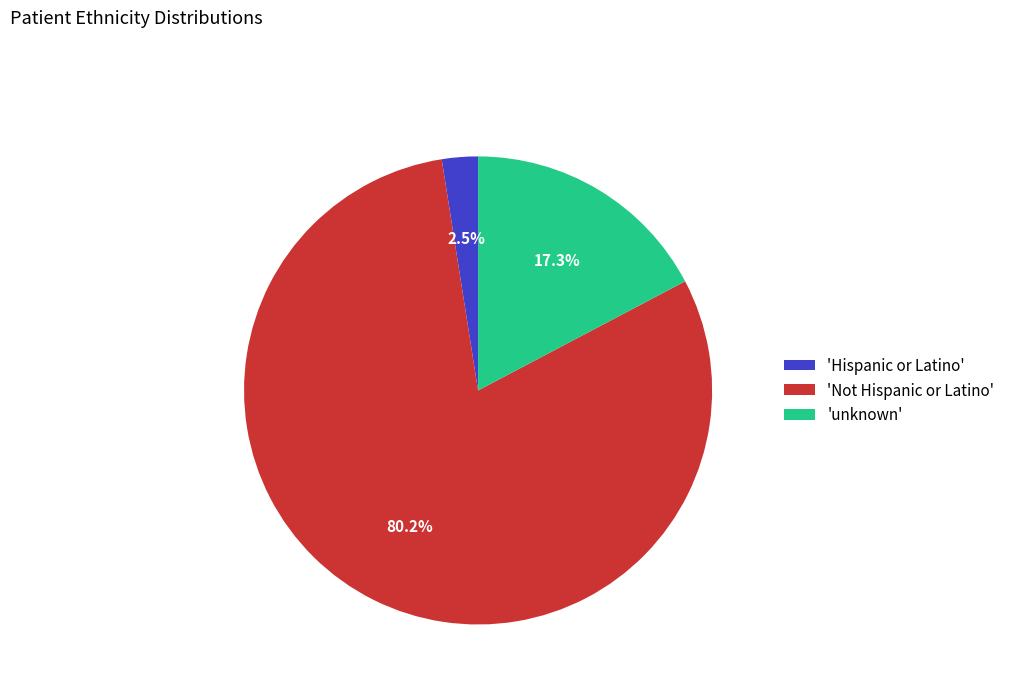

Which slice is the smallest?

'Hispanic or Latino'